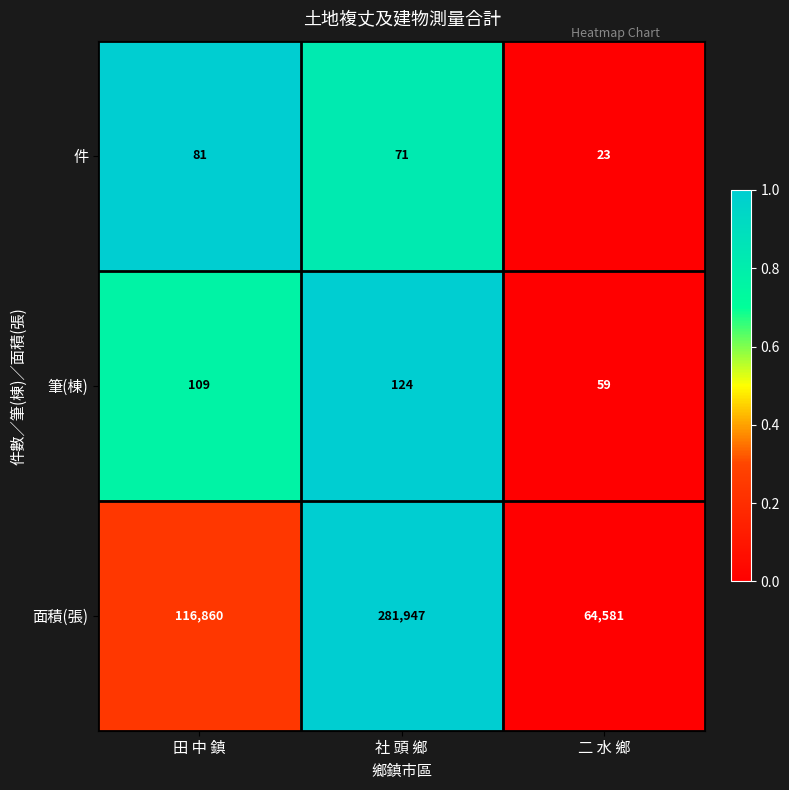

True or false: 件 has a value of 33 at 社 頭 鄉.

False